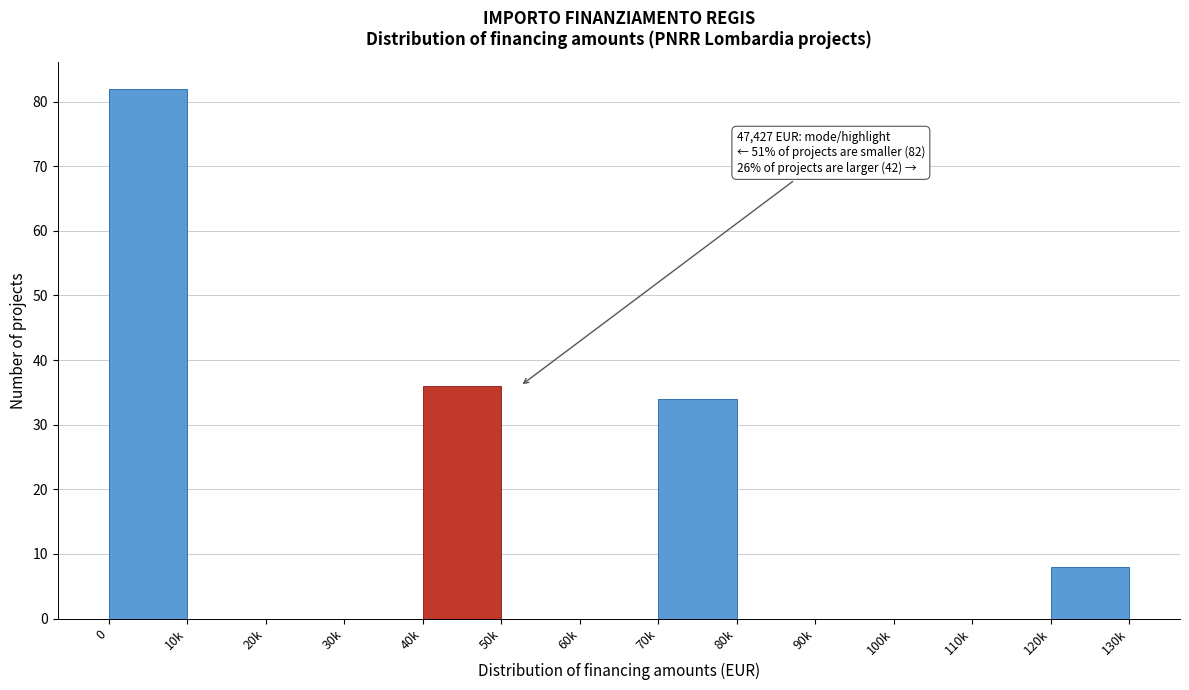

Reading left to right, transcribe all the data shown in this chart.

0=82	10k=0	20k=0	30k=0	40k=36	50k=0	60k=0	70k=34	80k=0	90k=0	100k=0	110k=0	120k=8